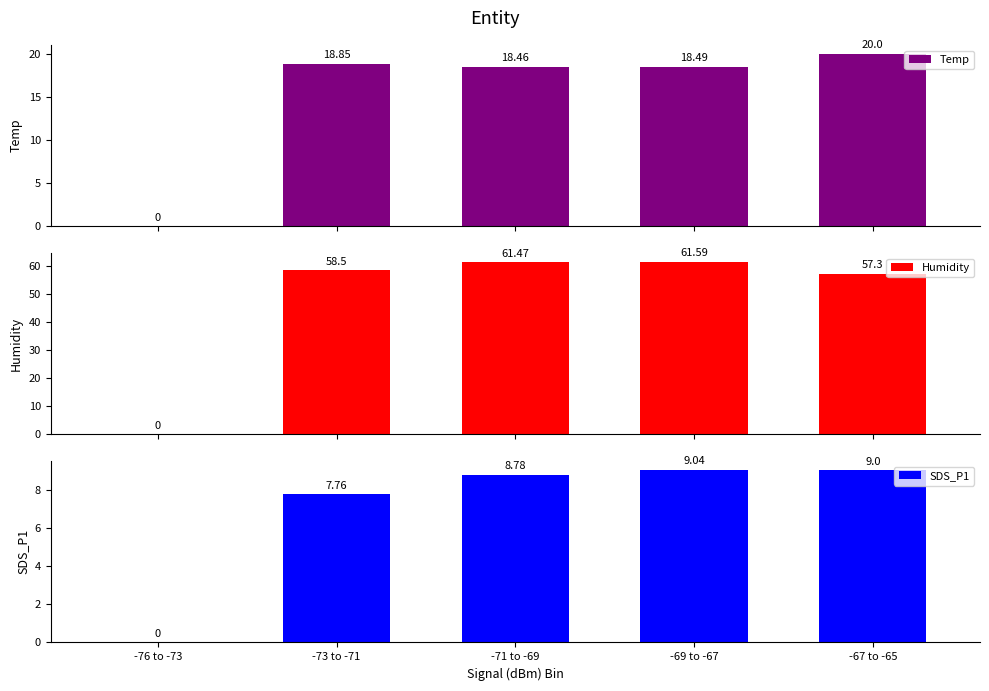

How many values in SDS_P1 are above zero?

4